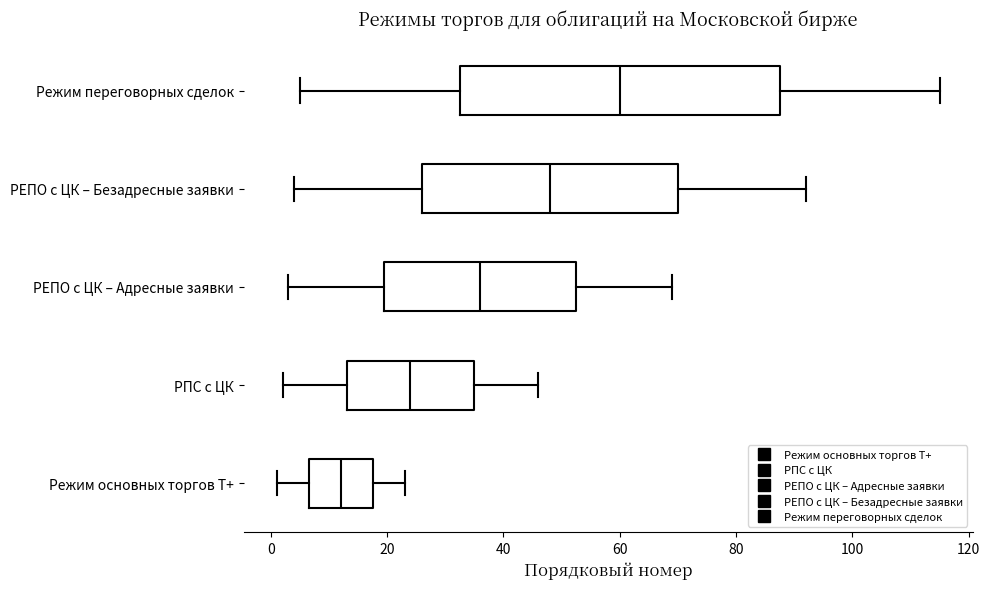

Which box has the furthest to the left median line?

Режим основных торгов Т+